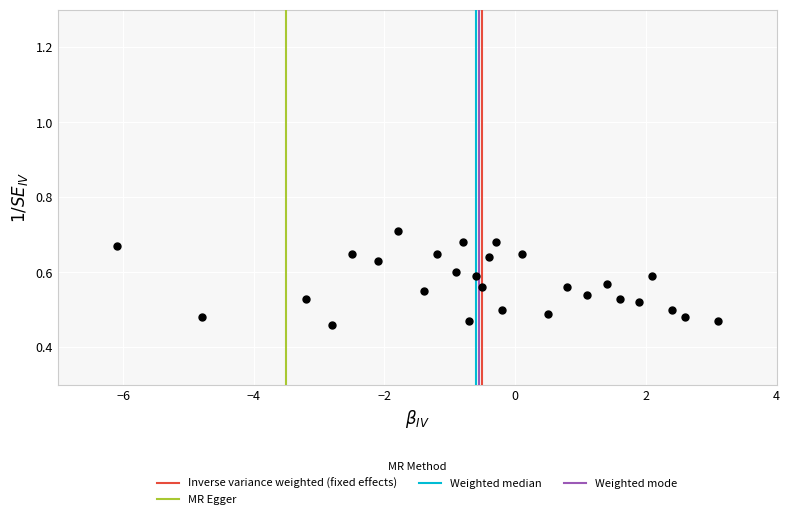

What is the range of X values (max minus min)?

9.2